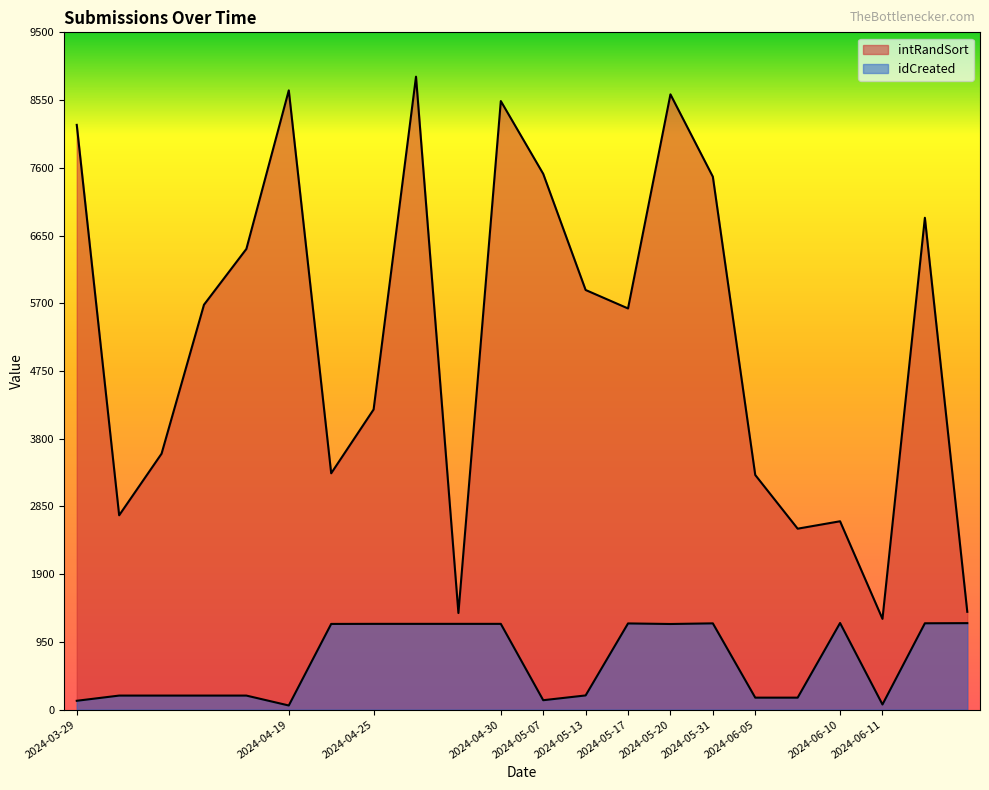

What are all the series names shown in the legend?

intRandSort, idCreated